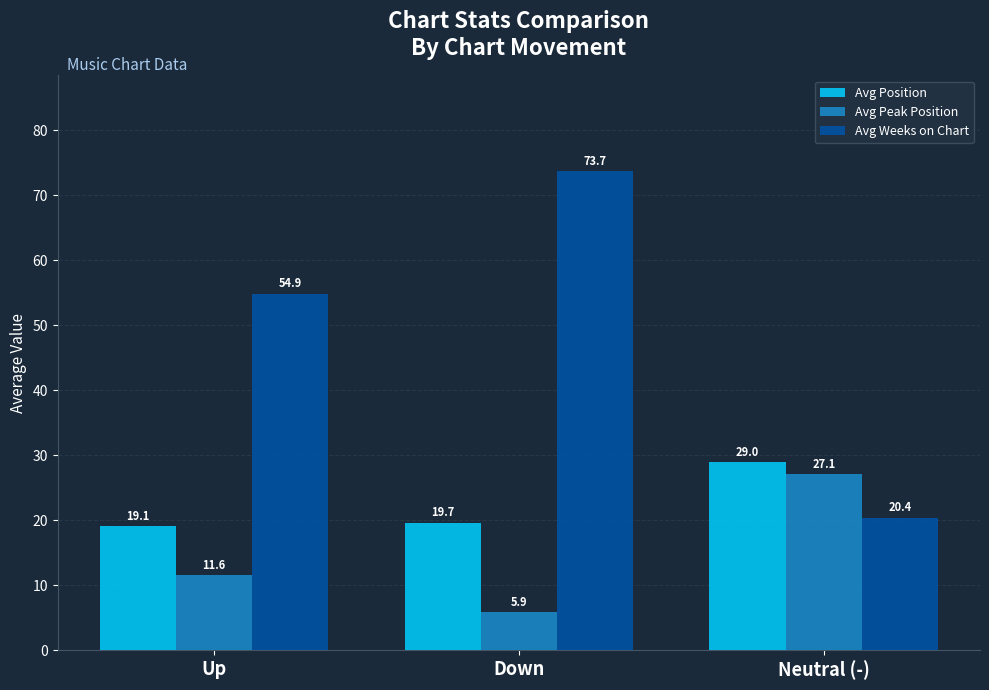

Rank the series by their maximum value, from lowest to highest.

Avg Peak Position, Avg Position, Avg Weeks on Chart